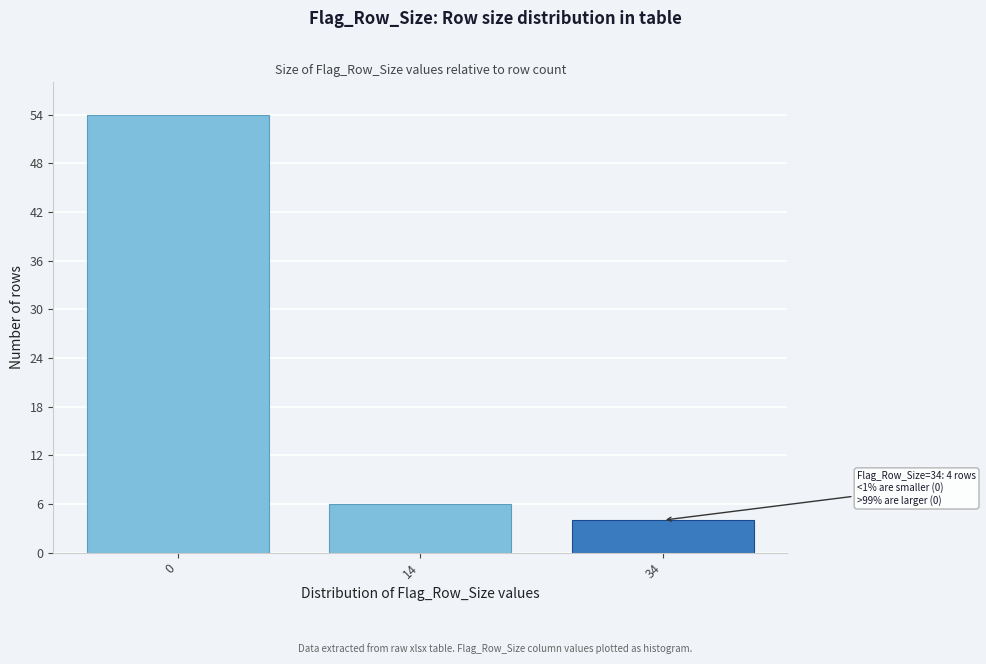

Reading right to left, list all the values displayed in this chart.

34=4	14=6	0=54